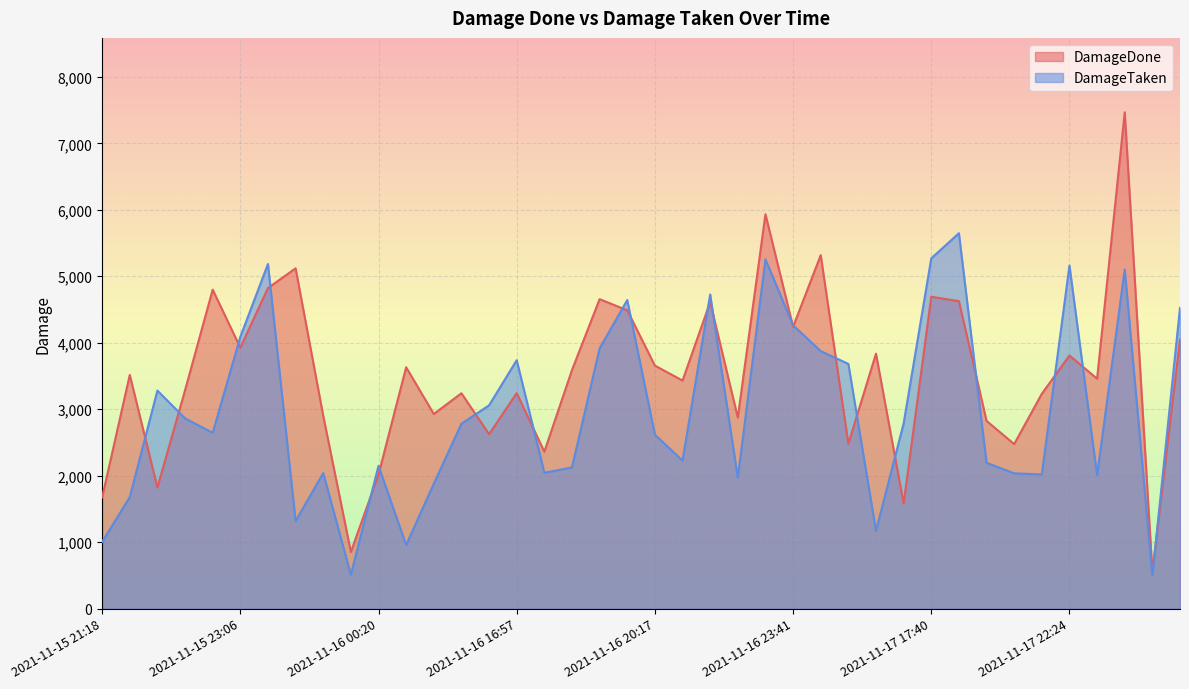

What is the maximum value shown in the chart?

7467